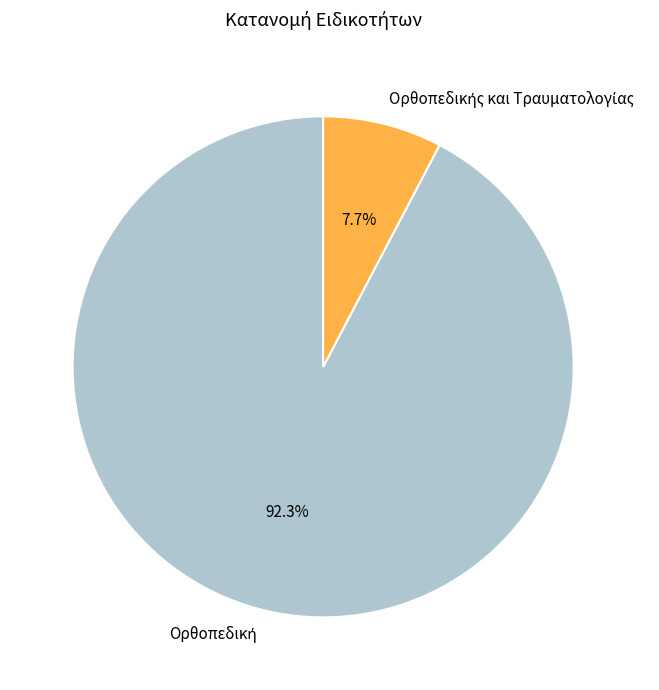

To the nearest percent, what is the average slice percentage?

50%